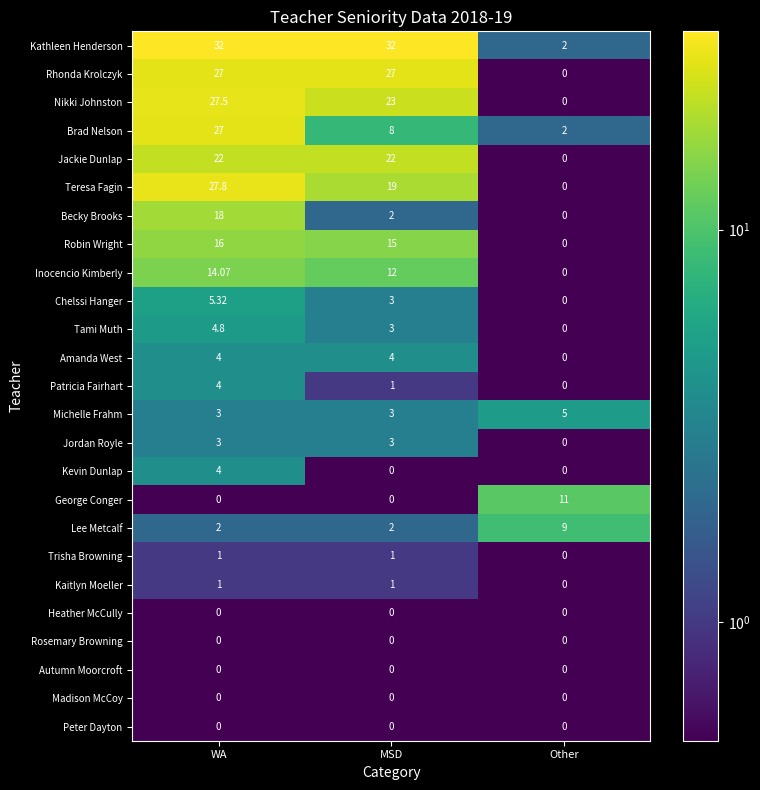

What is the difference between the highest and lowest values at Other?

11.0